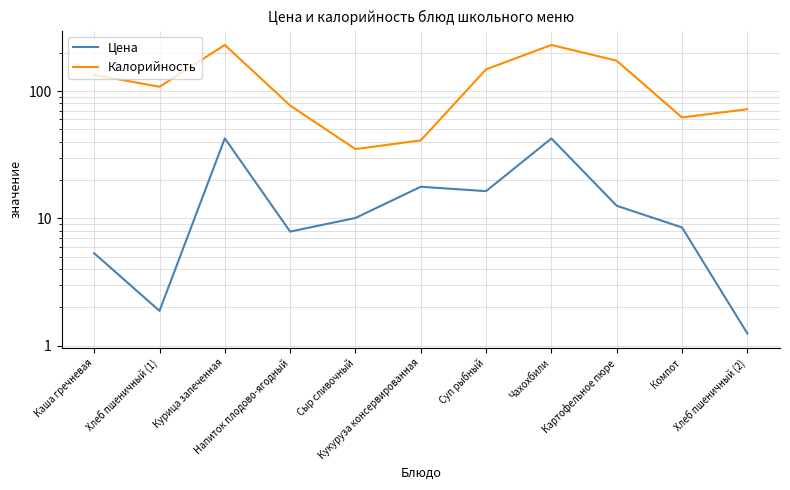

True or false: Цена and Калорийность cross at least once.

False